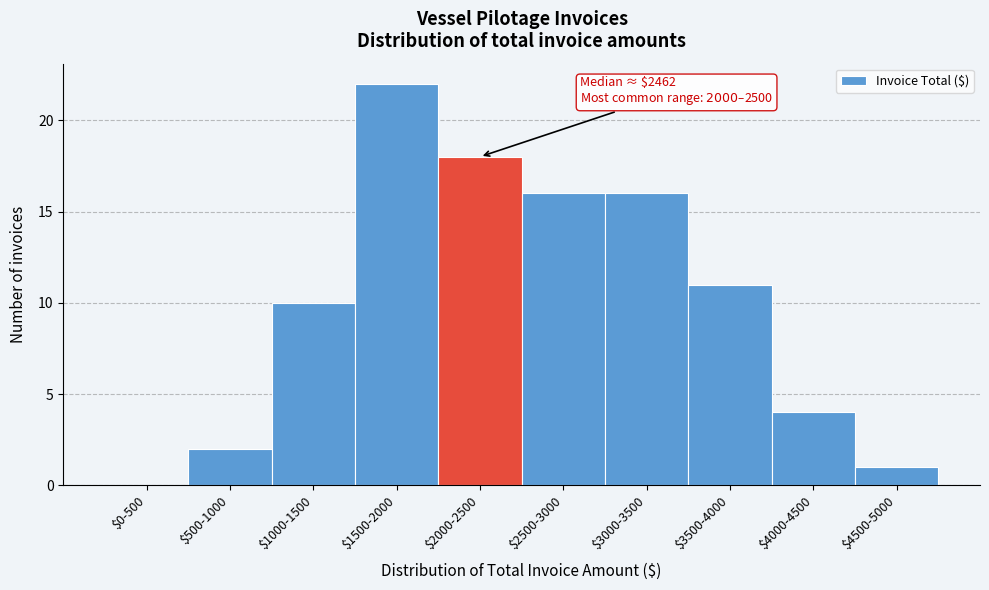

What is the sum of all values?

100